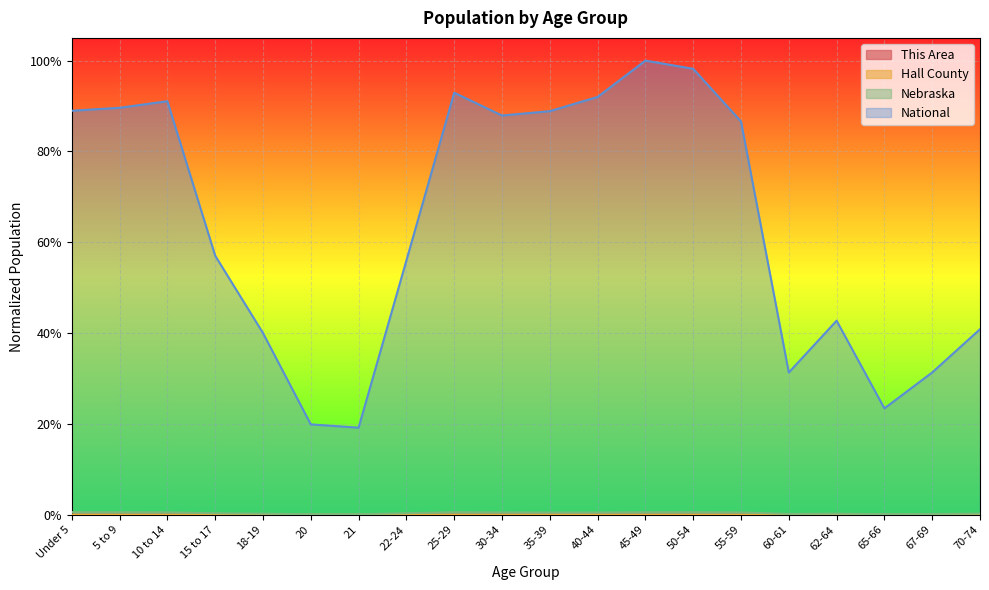

What is the spread (max minus min) of values at Under 5?

0.9